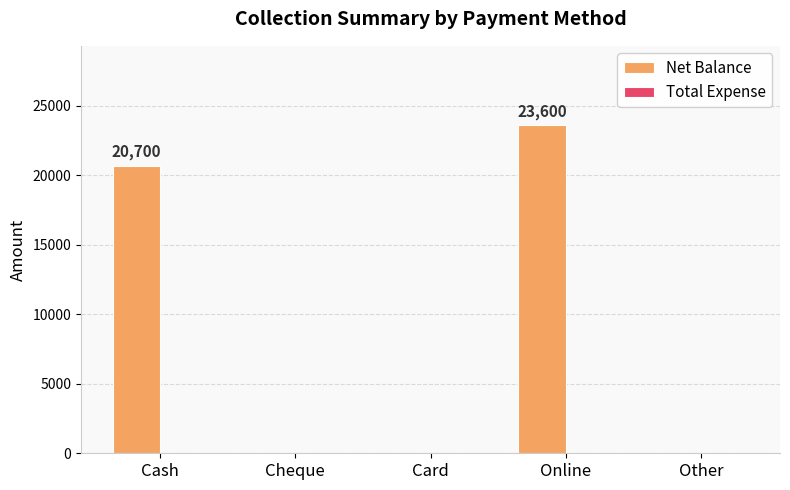

Reading left to right, what are all the values shown in this chart?

Cash=20700	Cheque=0	Card=0	Online=23600	Other=0